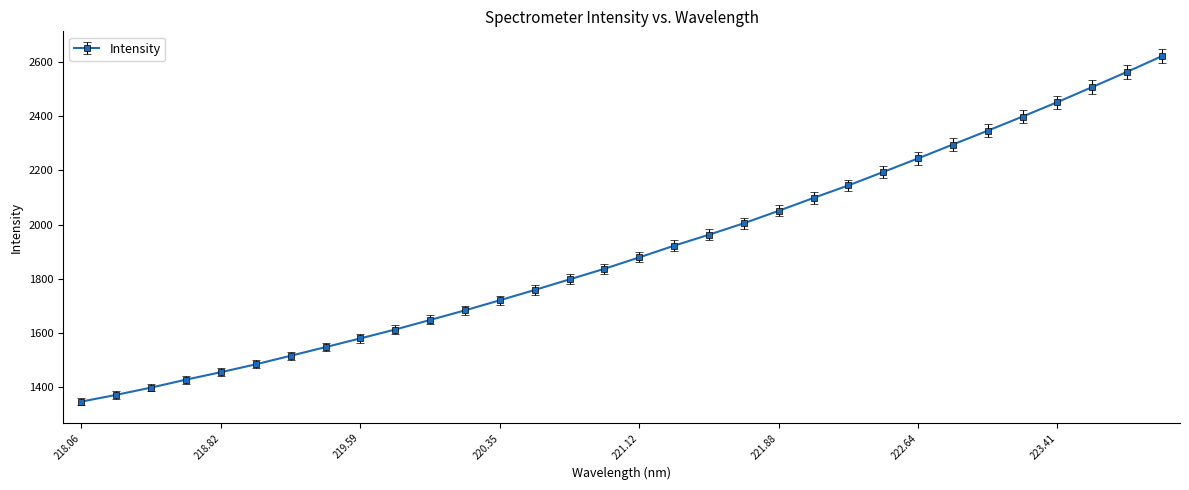

Does the chart have visible grid lines?

No